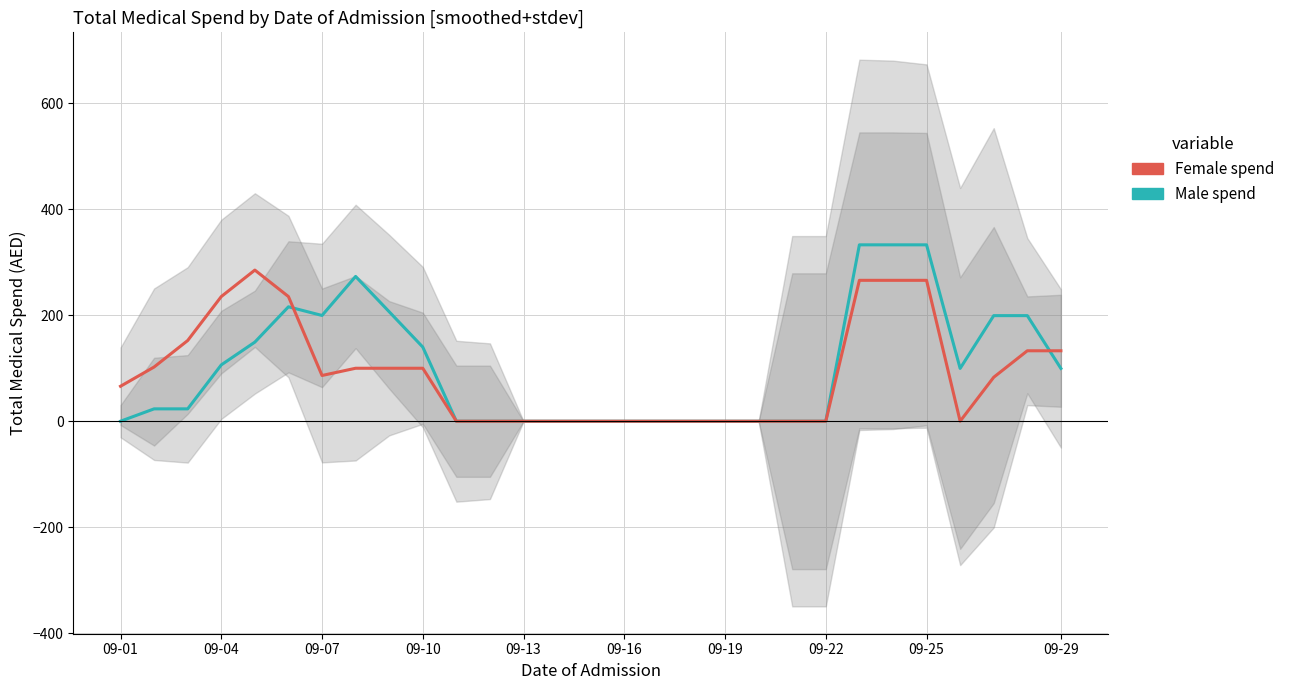

After their last crossing, which series has the higher values: Female spend or Male spend?

Female spend